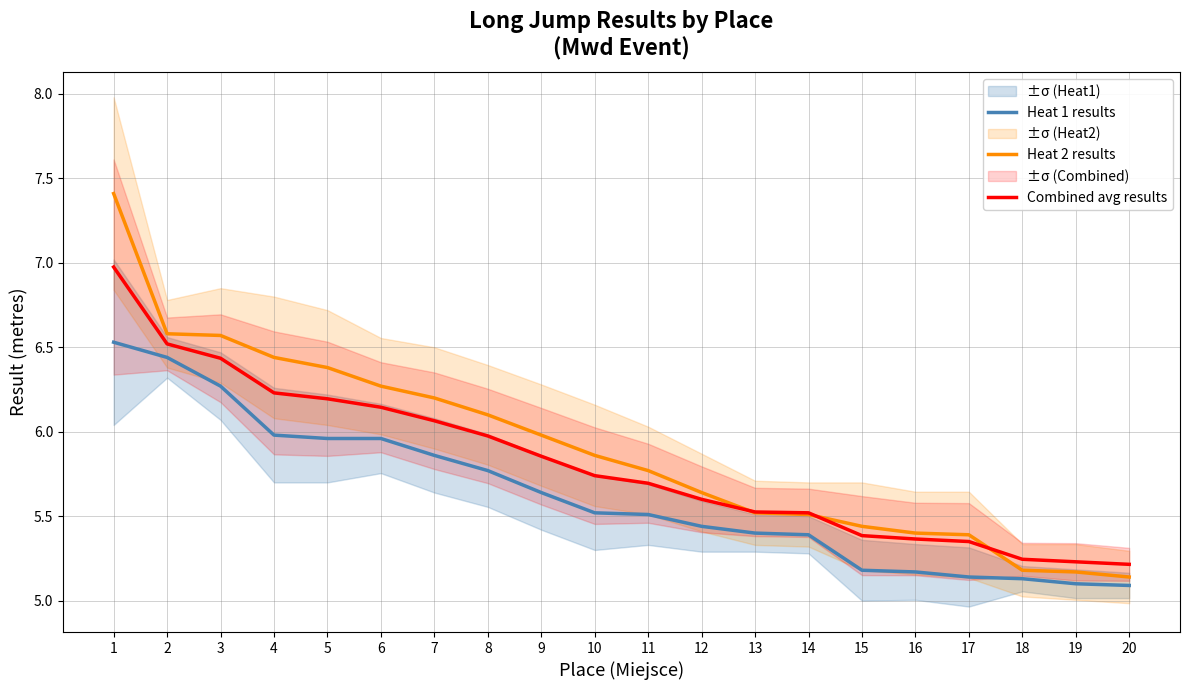

What is the difference between the second highest and second lowest values in the Combined avg results series?

1.3